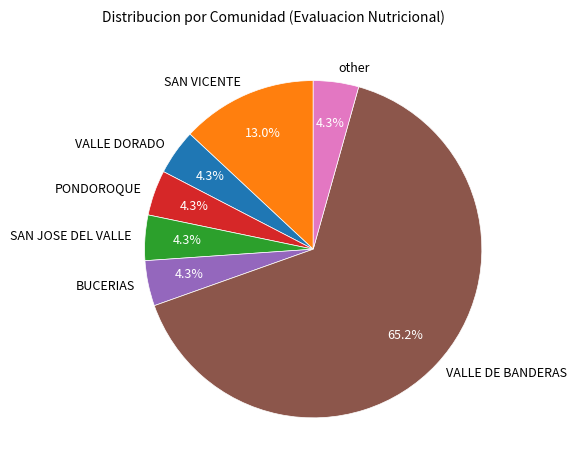

How many segments does this pie chart have?

7